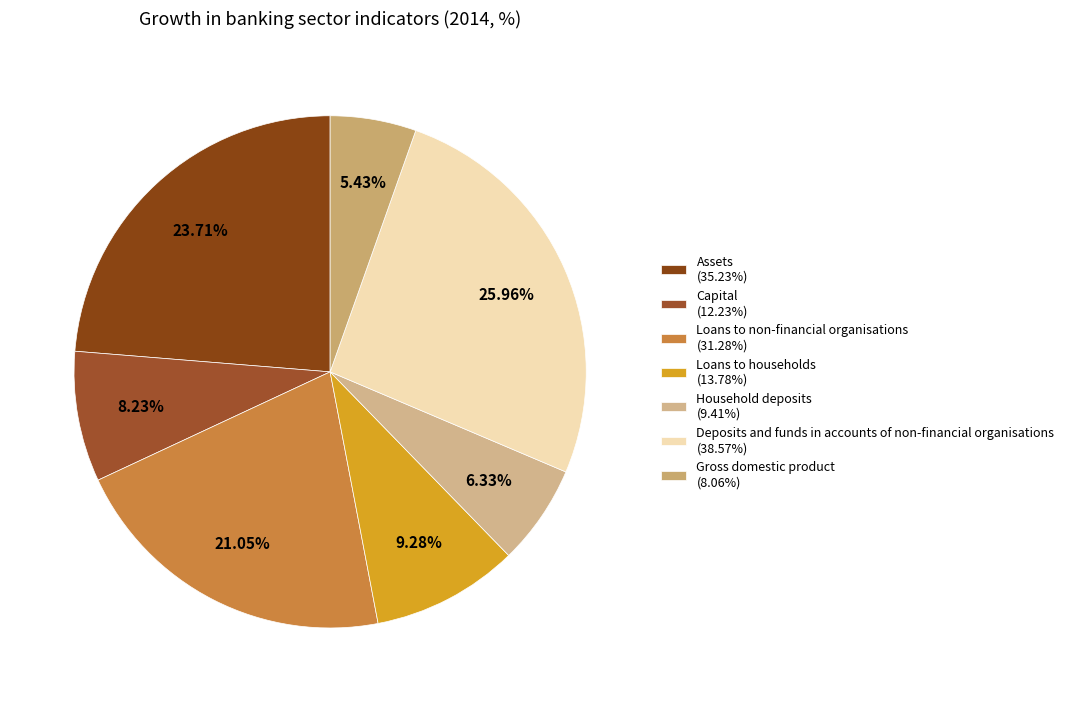

Which category has the smallest portion of the pie?

Gross domestic product